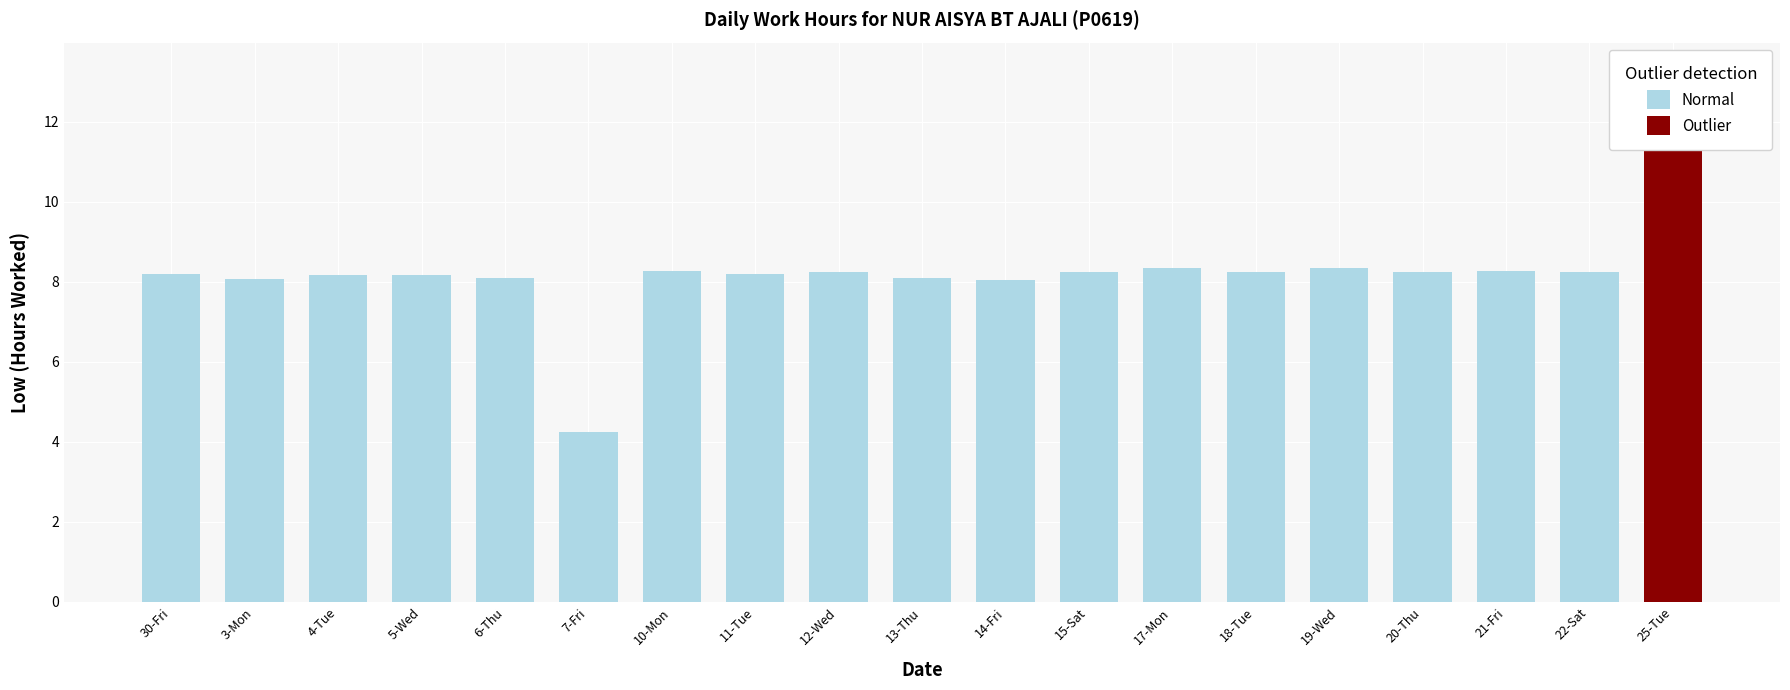

List the labels in order of value, largest first.

25-Tue, 17-Mon, 19-Wed, 10-Mon, 21-Fri, 18-Tue, 20-Thu, 12-Wed, 22-Sat, 15-Sat, 30-Fri, 11-Tue, 4-Tue, 5-Wed, 6-Thu, 13-Thu, 3-Mon, 14-Fri, 7-Fri